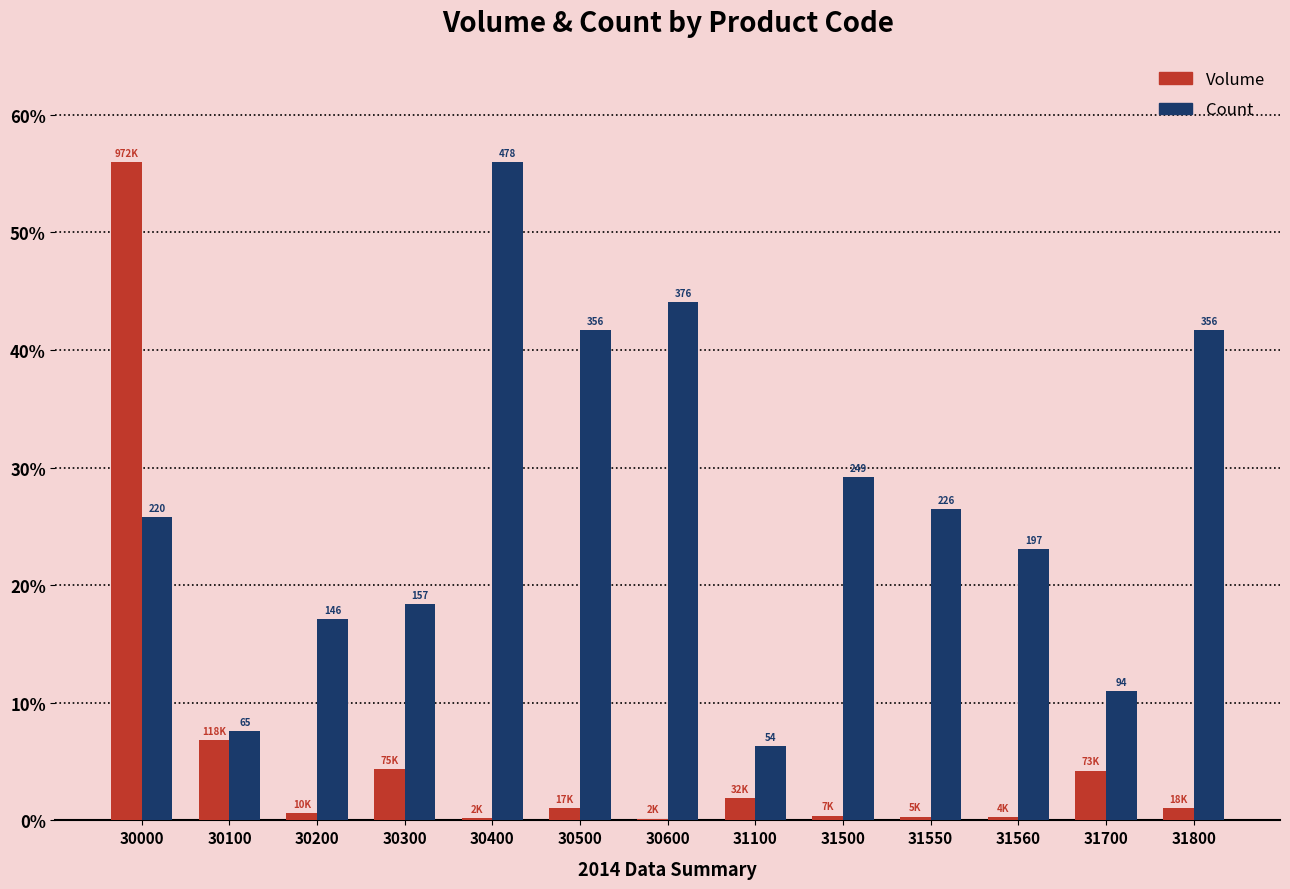

At which category is the sum across all series the highest?

30000